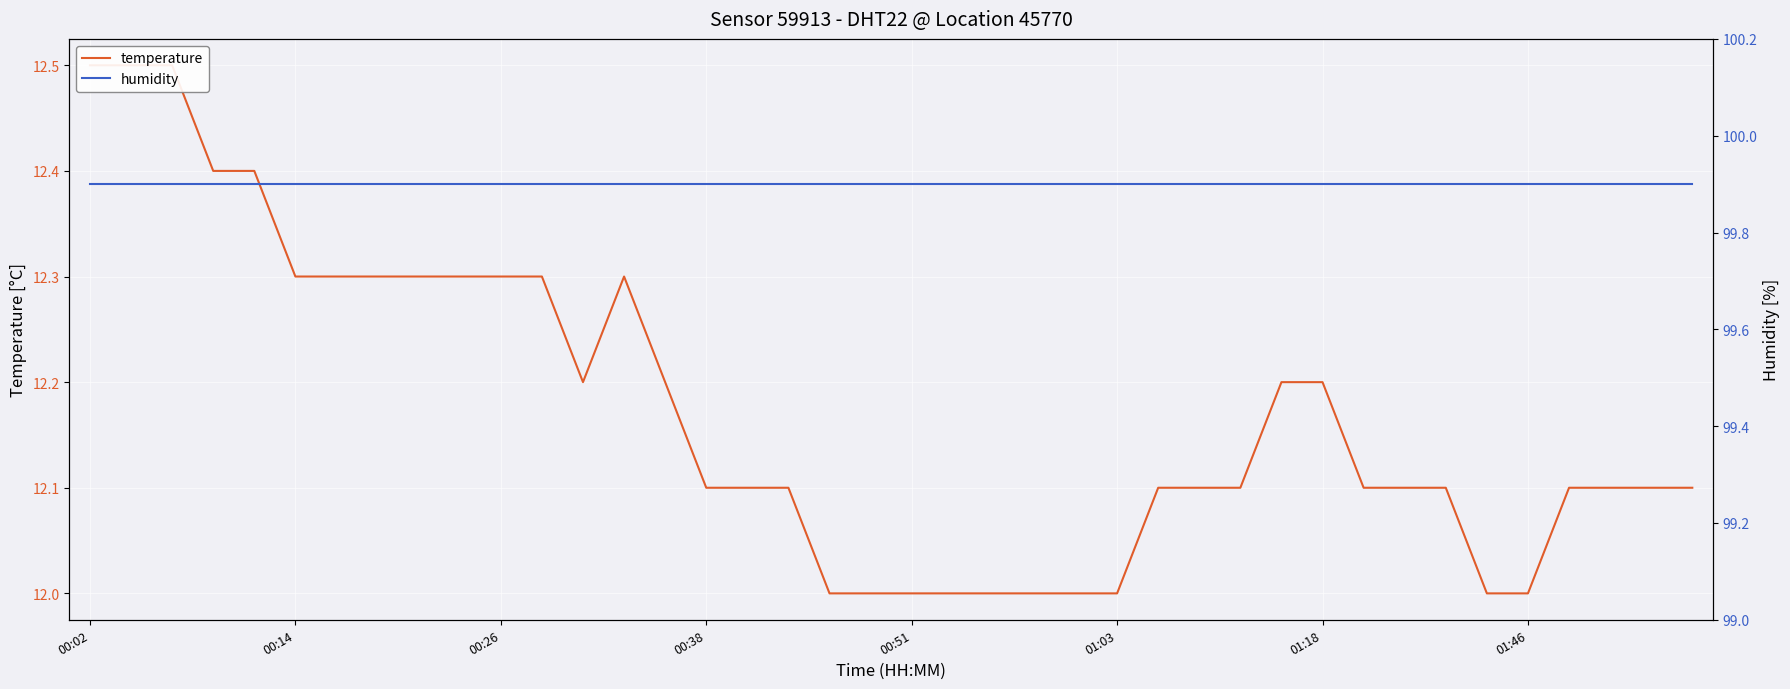

Is this an area chart (filled region under the line)?

No